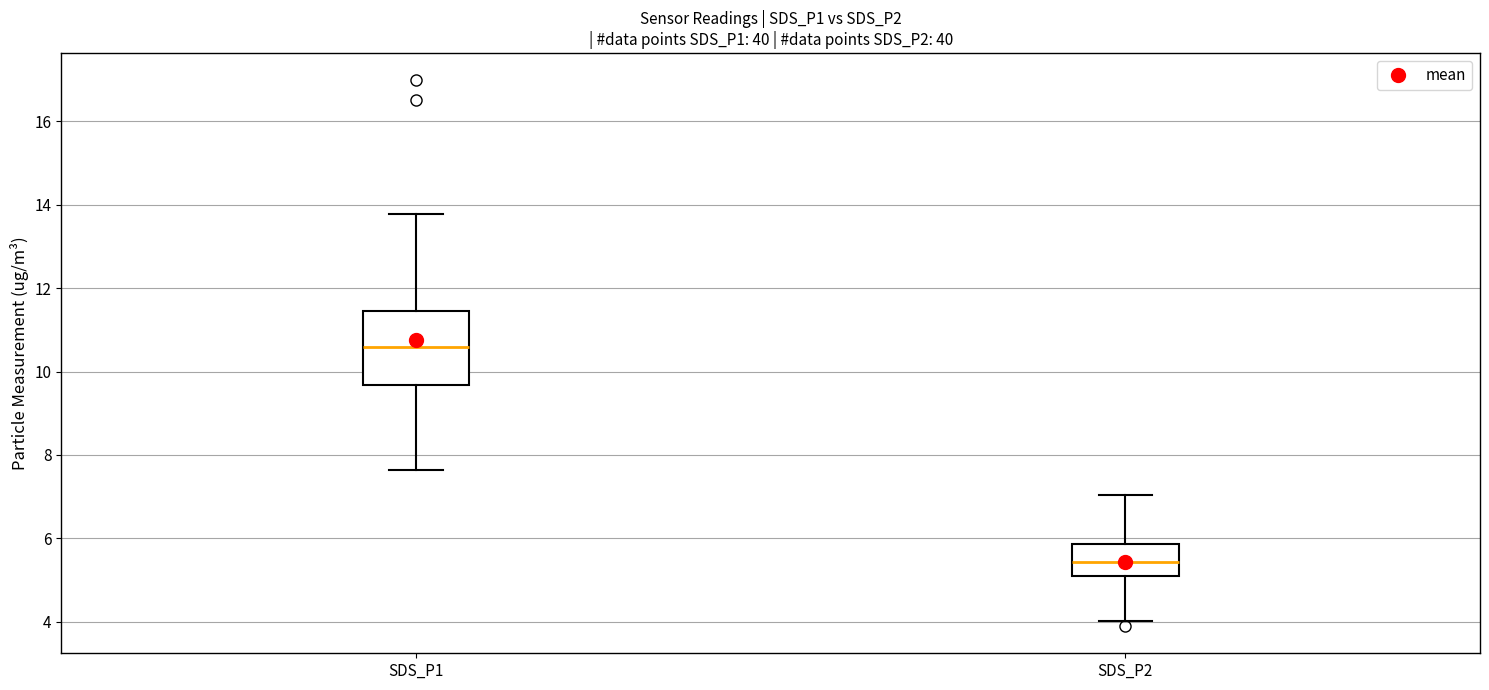

Reading left to right, read every box against the y-axis: the position of its median line, the range the box covers, and the ends of its whiskers. The values are not printed on the chart, so give them approximately, as read against the axis.

SDS_P1: median 10.6, box 9.6 to 11.4, whiskers 7.6 to 13.8
SDS_P2: median 5.4, box 5.0 to 5.8, whiskers 4.0 to 7.0